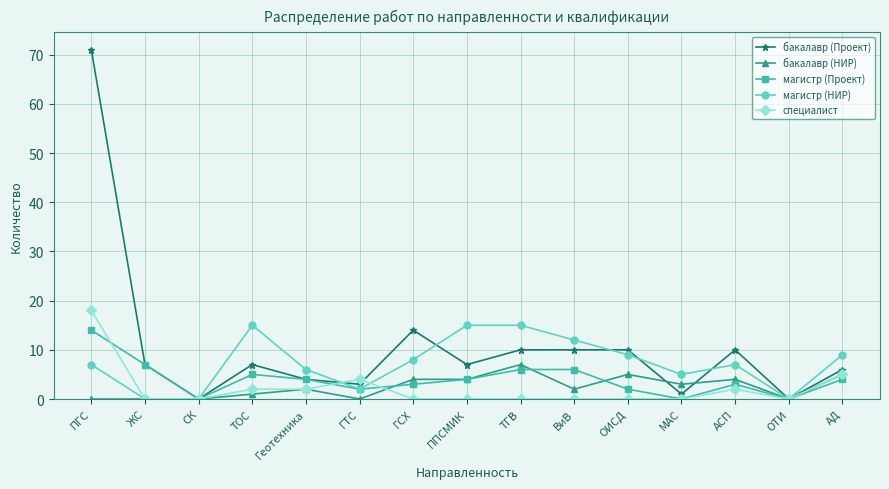

Count the number of data series in this chart.

5